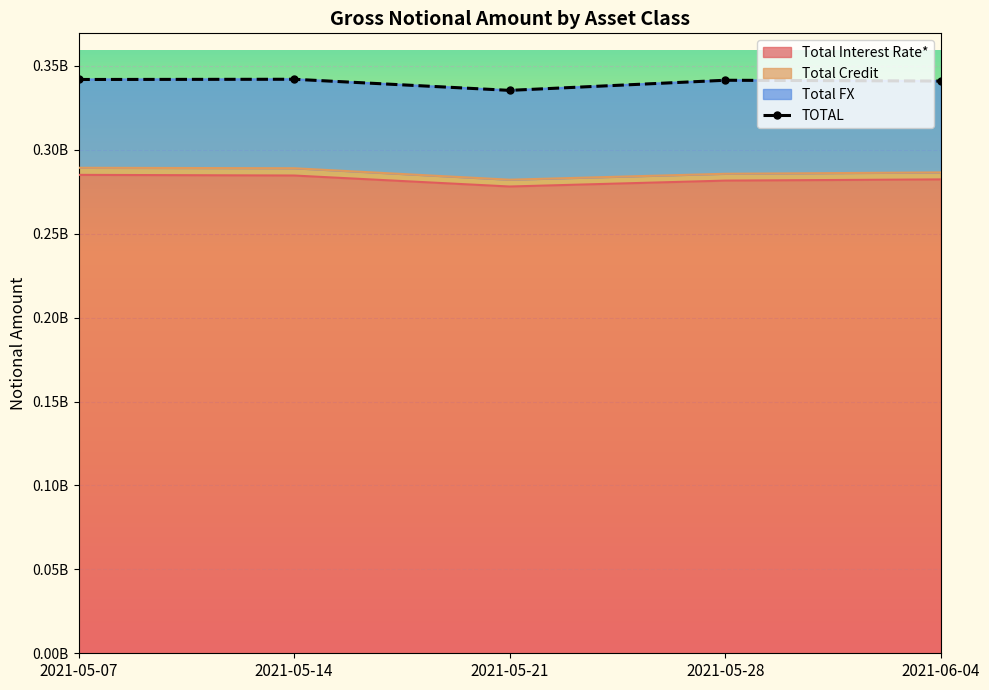

What is the maximum value shown in the chart?

342038612